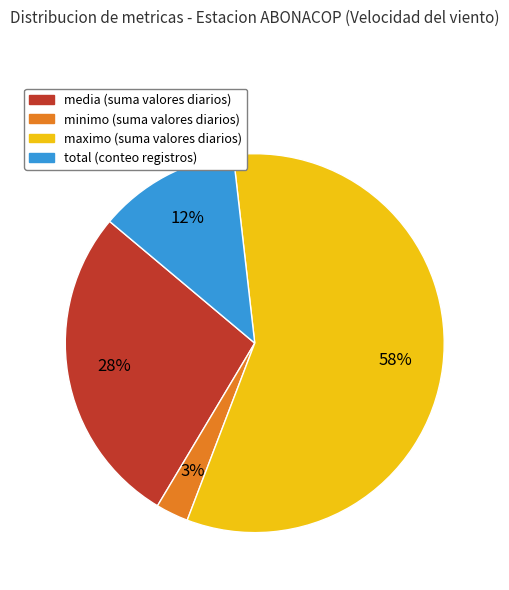

Is there any slice that represents more than half of the pie?

Yes